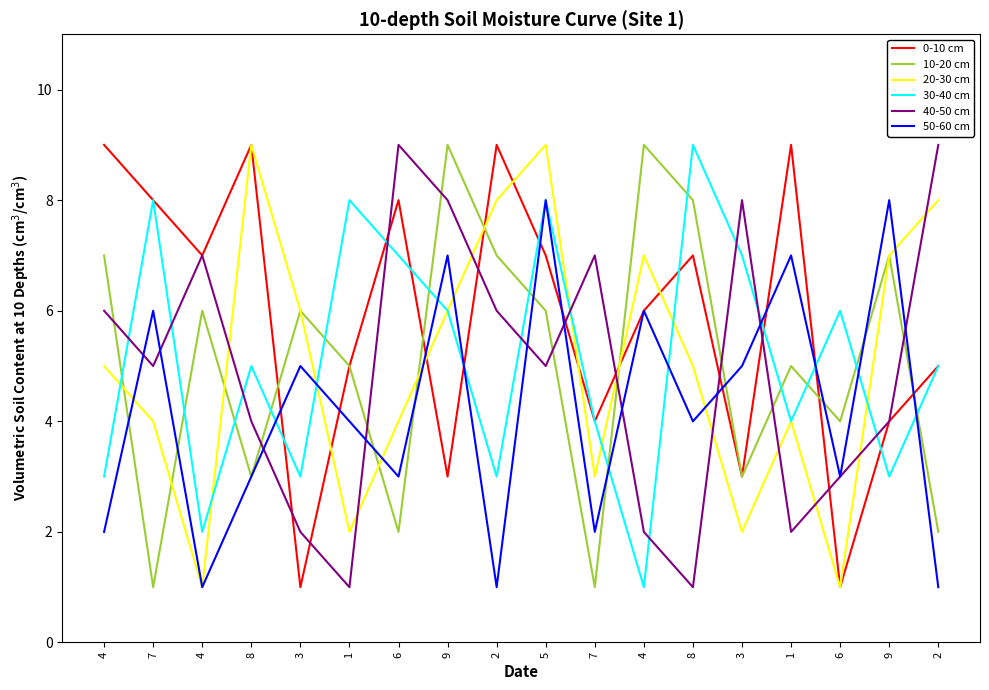

At 6, list the series in order from smallest to largest.

10-20 cm, 50-60 cm, 20-30 cm, 30-40 cm, 0-10 cm, 40-50 cm